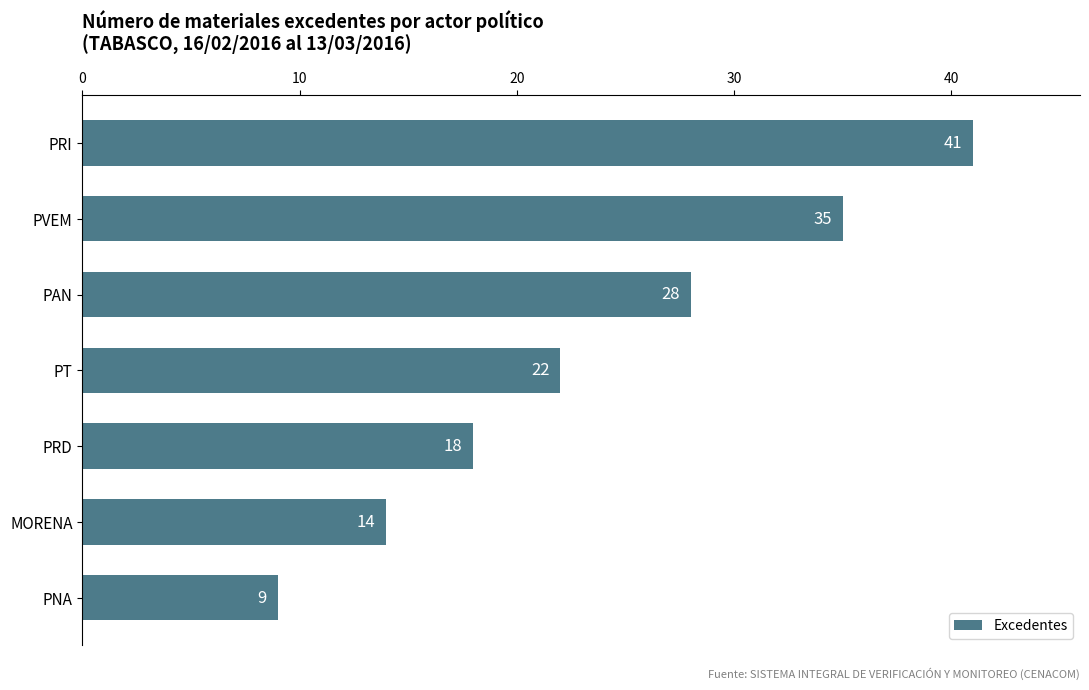

Count the values in the range 14 to 35.

5